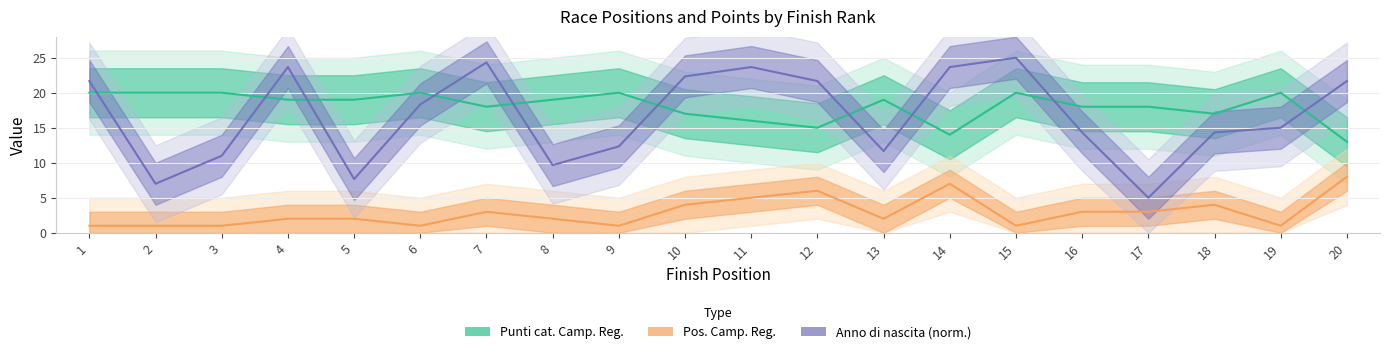

Does the chart have visible grid lines?

Yes